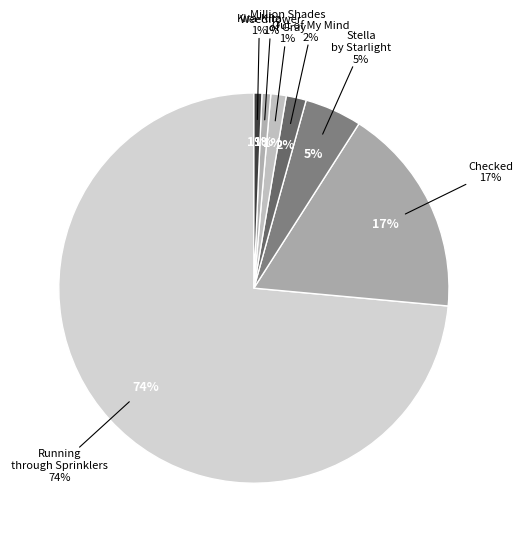

How much of the chart is everything except Stella by Starlight?

95.3%